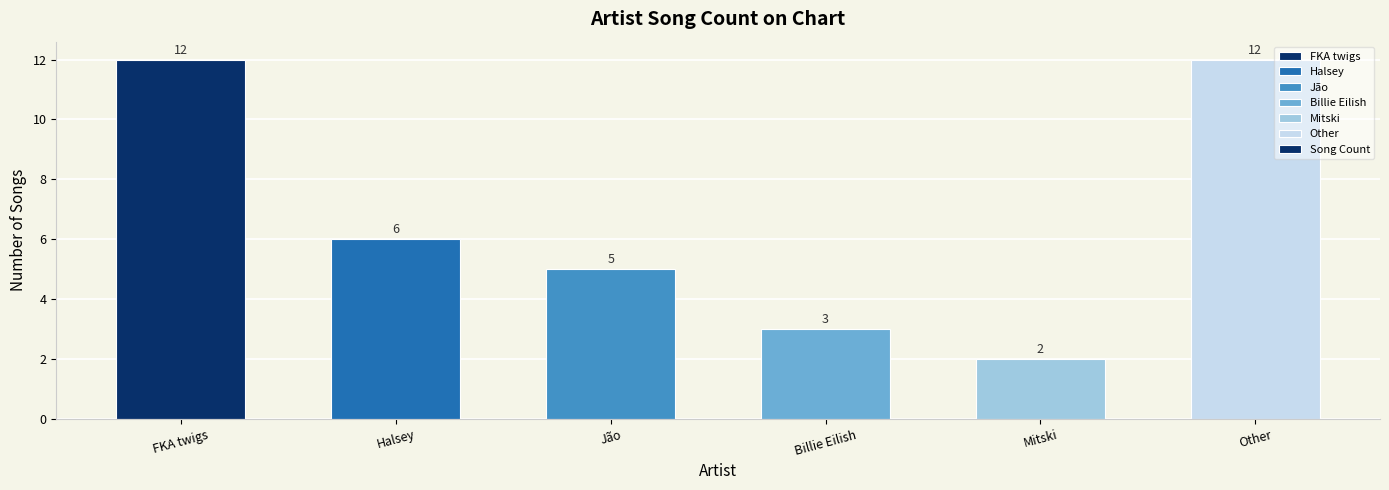

Which has a higher value, Other or Jão?

Other